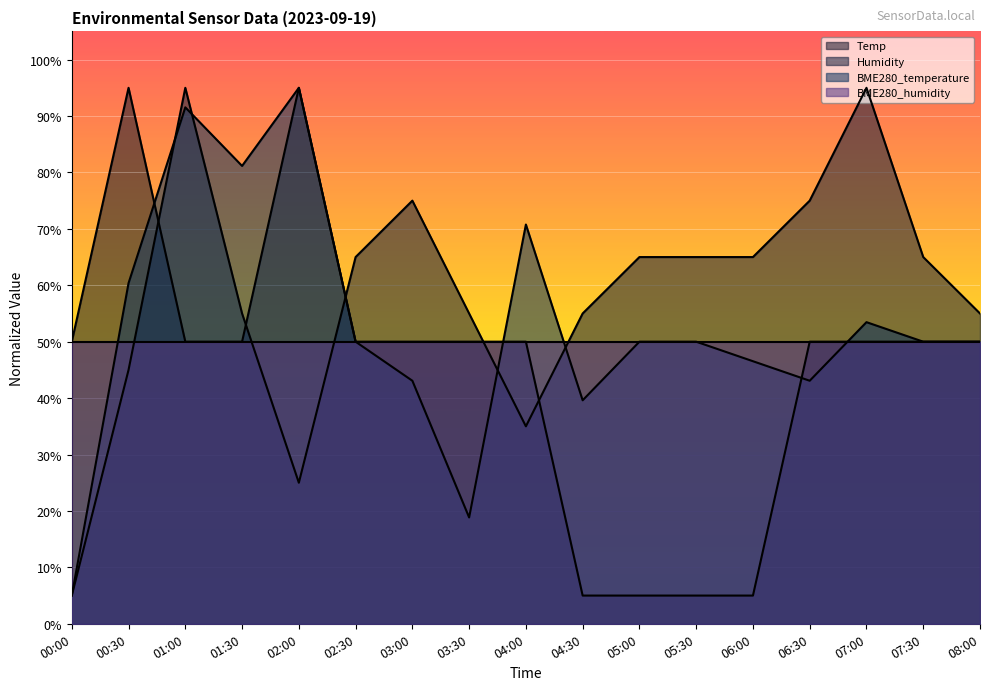

Which has a higher value, 08:00 or 00:30?

00:30